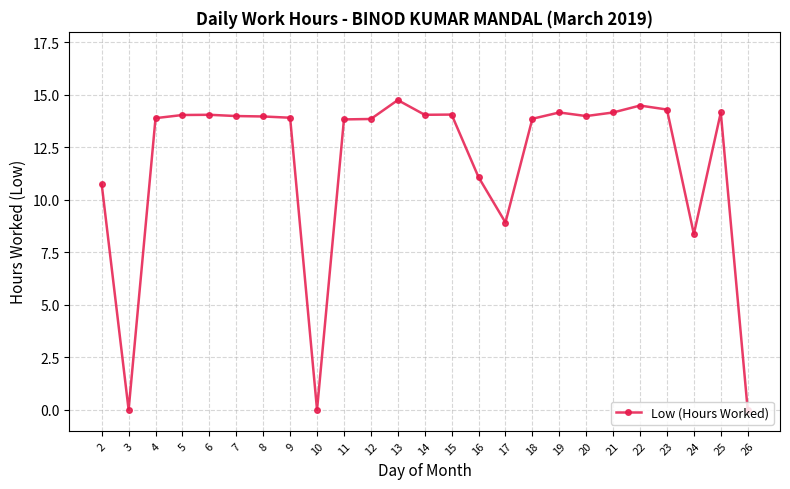

Does the chart have visible grid lines?

Yes